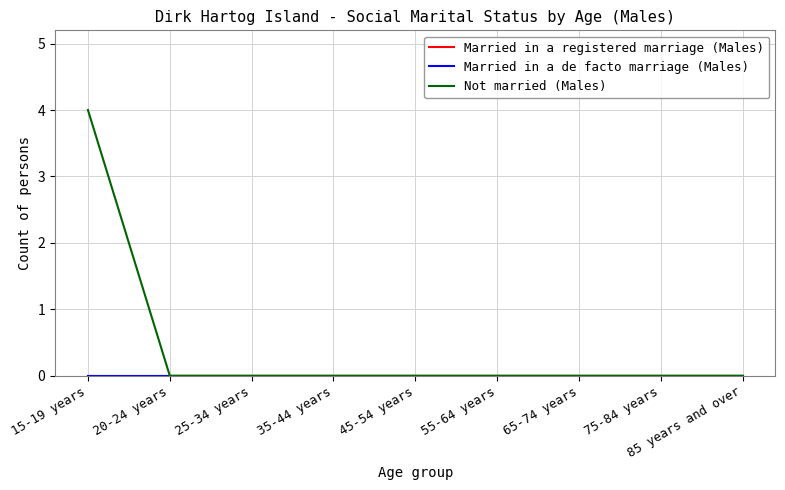

Reading right to left, what are all the values shown in this chart?

Married in a registered marriage (Males): 85 years and over=0	75-84 years=0	65-74 years=0	55-64 years=0	45-54 years=0	35-44 years=0	25-34 years=0	20-24 years=0	15-19 years=0
Married in a de facto marriage (Males): 85 years and over=0	75-84 years=0	65-74 years=0	55-64 years=0	45-54 years=0	35-44 years=0	25-34 years=0	20-24 years=0	15-19 years=0
Not married (Males): 85 years and over=0	75-84 years=0	65-74 years=0	55-64 years=0	45-54 years=0	35-44 years=0	25-34 years=0	20-24 years=0	15-19 years=4